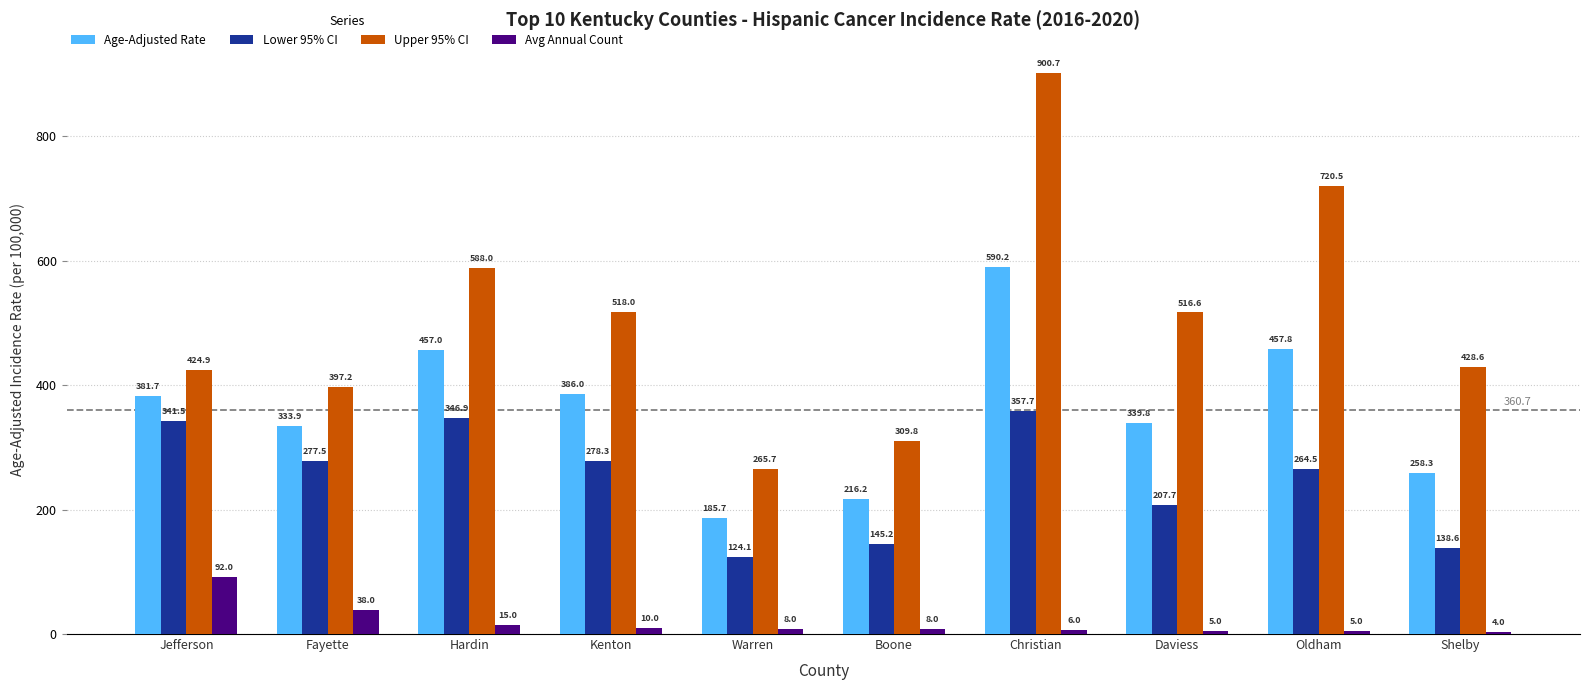

What is the difference between the Age-Adjusted Rate values at Warren and Boone?

30.5